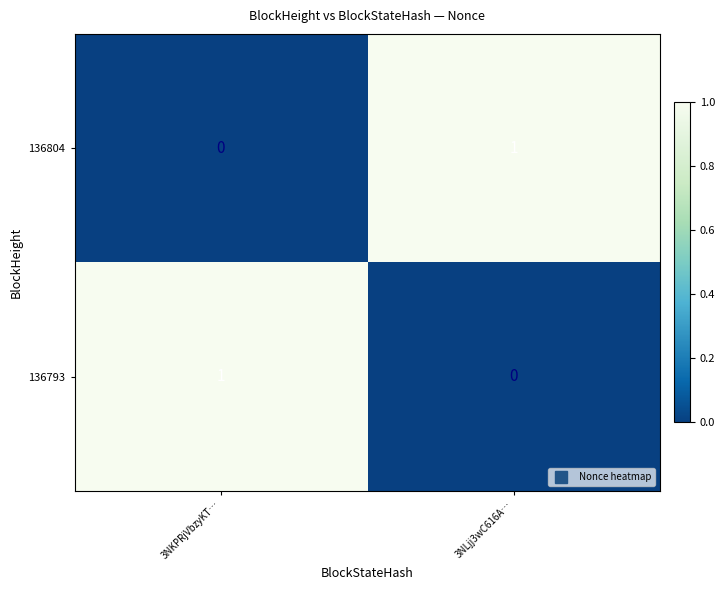

At which label does 136804 reach its minimum?

3NKPRjVbzyKT…